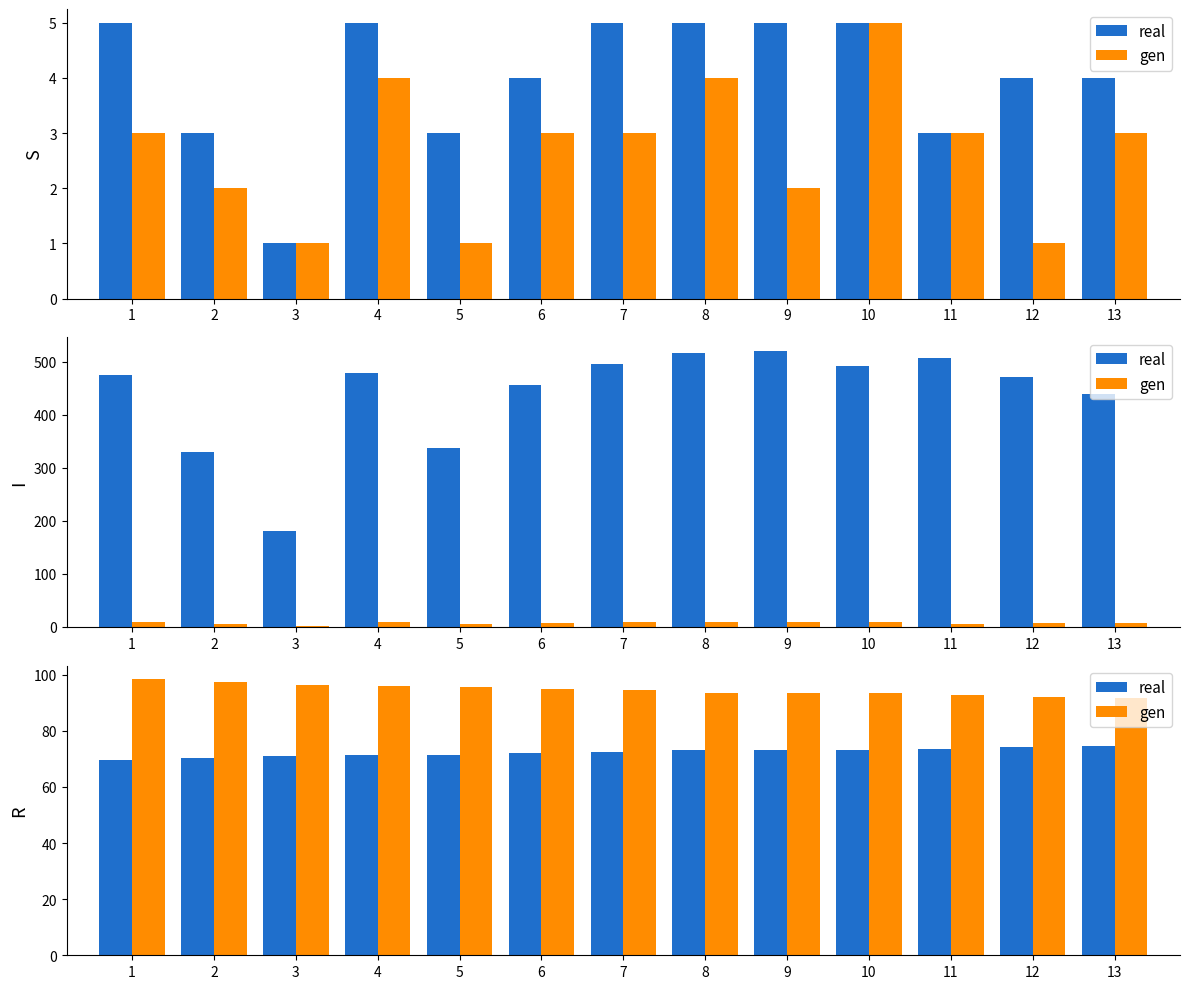

What value does the gen series have at 7?

94.5